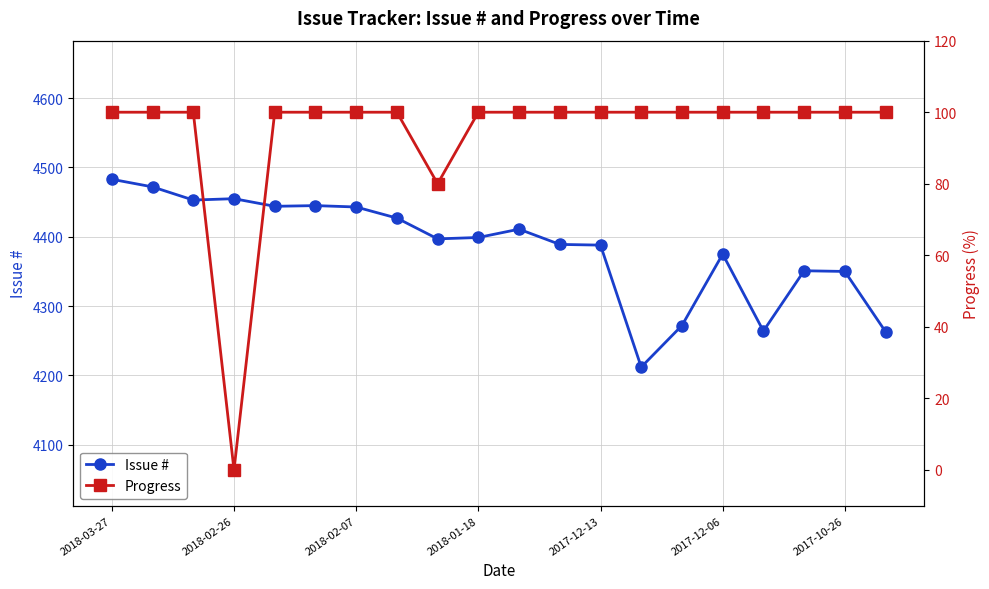

True or false: Issue # has more than 2 points higher than both neighbors.

True